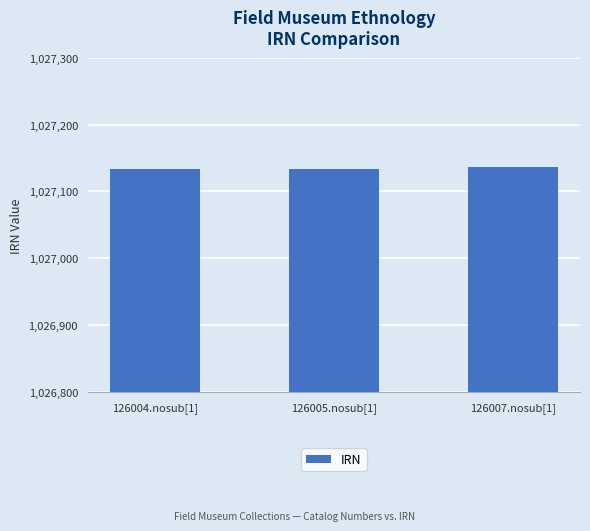

What is the smallest value displayed?

1027133